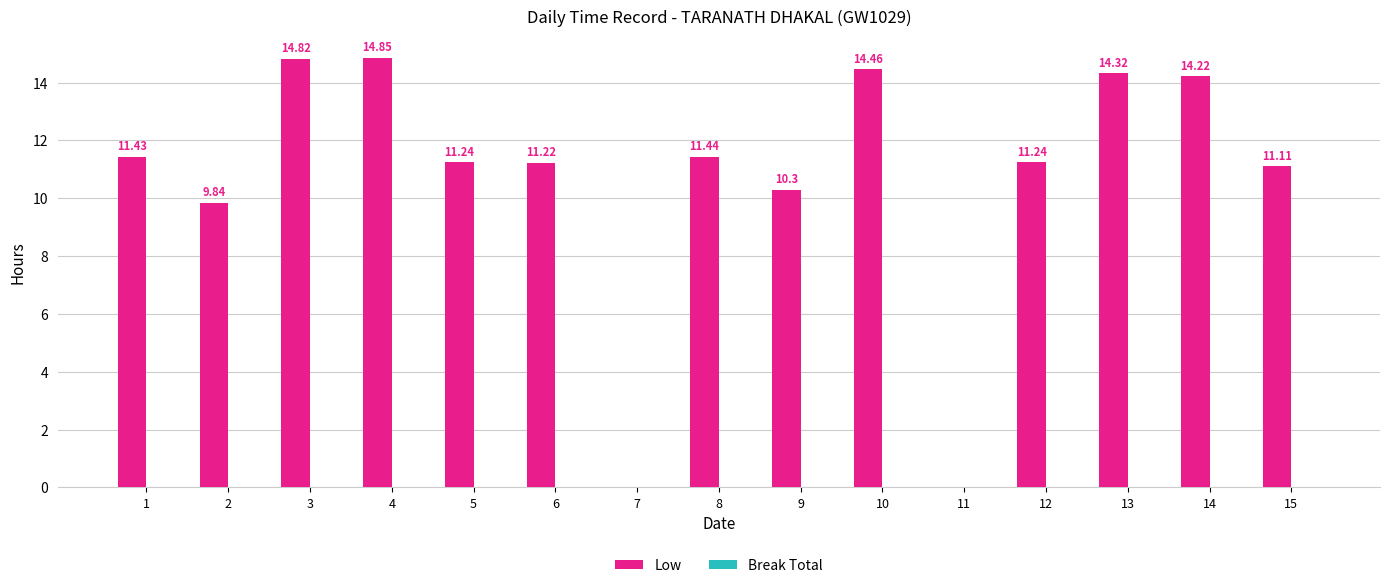

What is the ratio of the value at 4 to the value at 13?

1.0